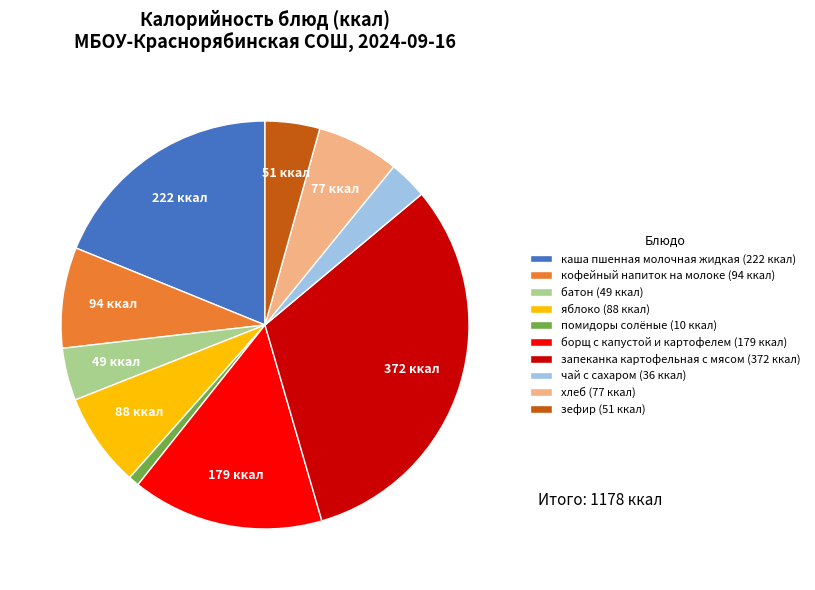

How many segments does this pie chart have?

10